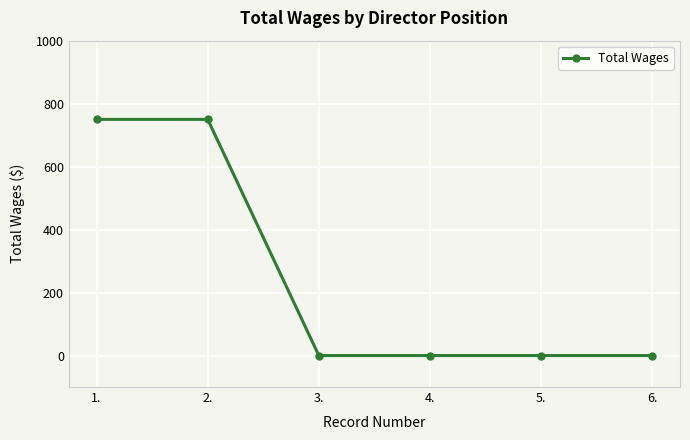

The chart shows a value of 750 at 1.. True or false?

True